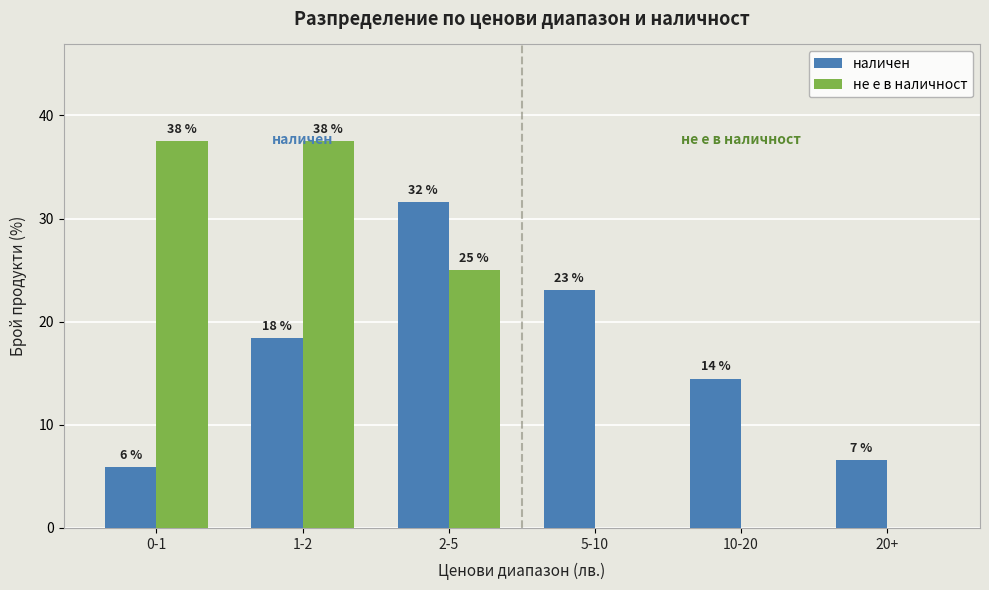

Are the bars grouped side by side (vs. stacked)?

Yes